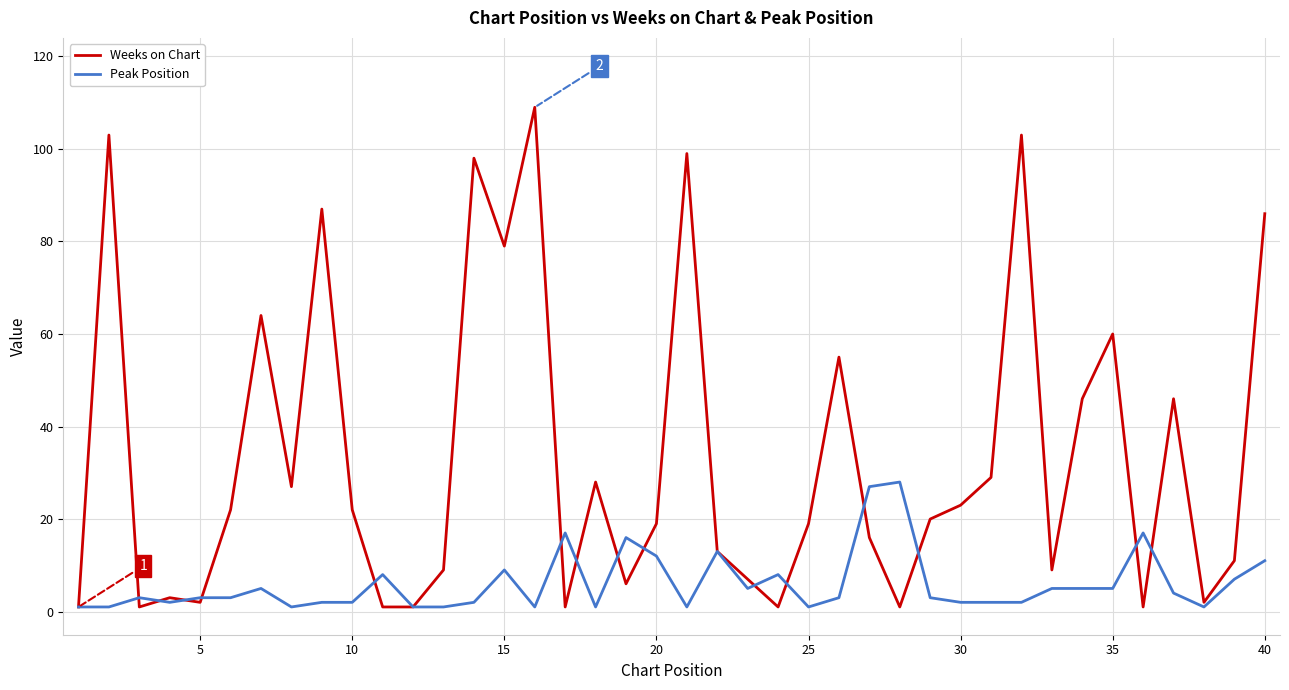

Which series has the largest range (max minus min)?

Weeks on Chart